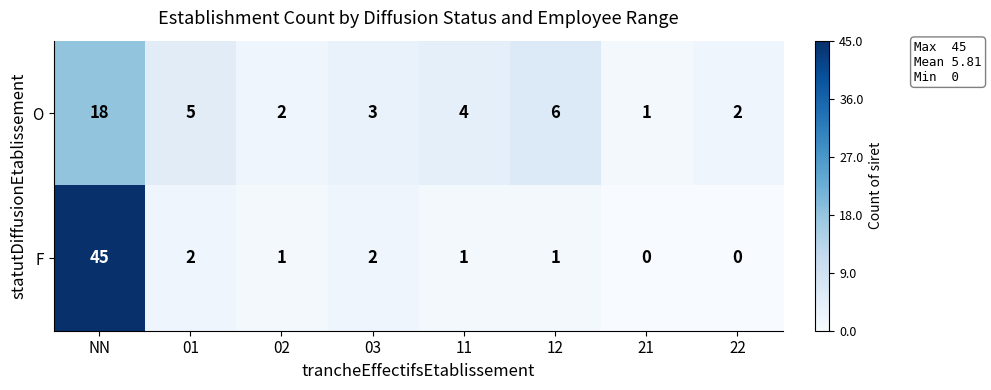

What is the total value across all series at 01?

7